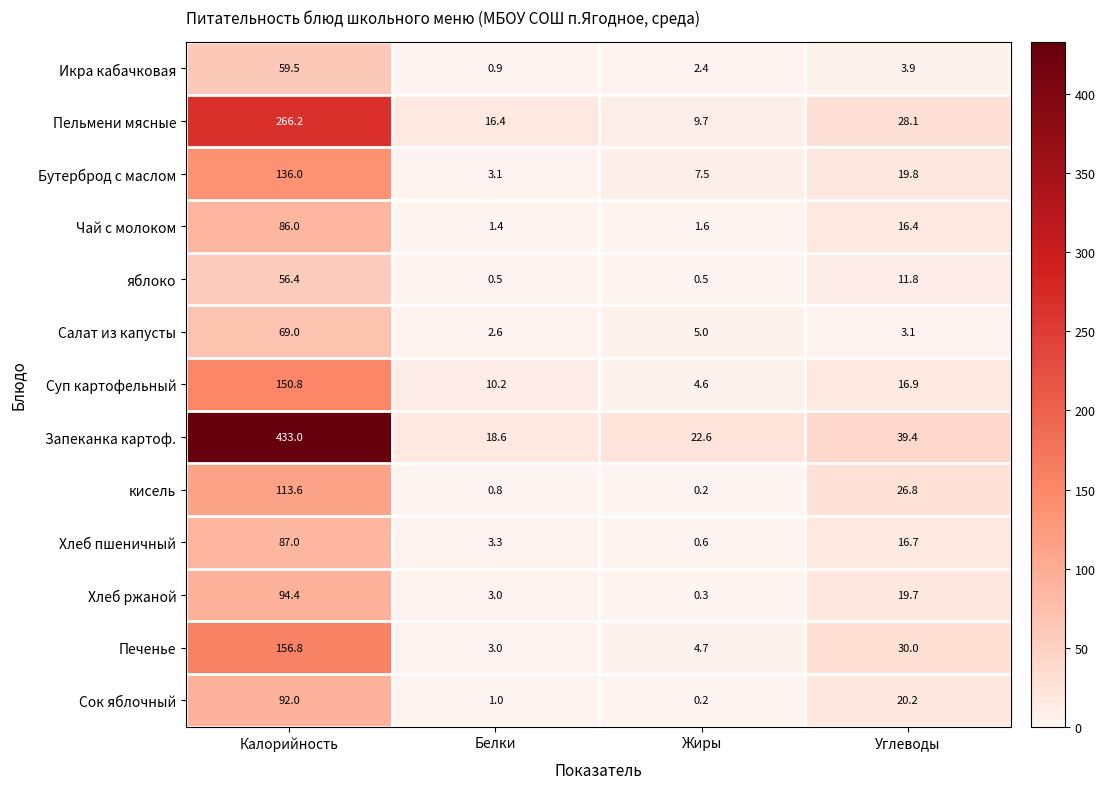

Which series changed the most between Жиры and Углеводы?

кисель